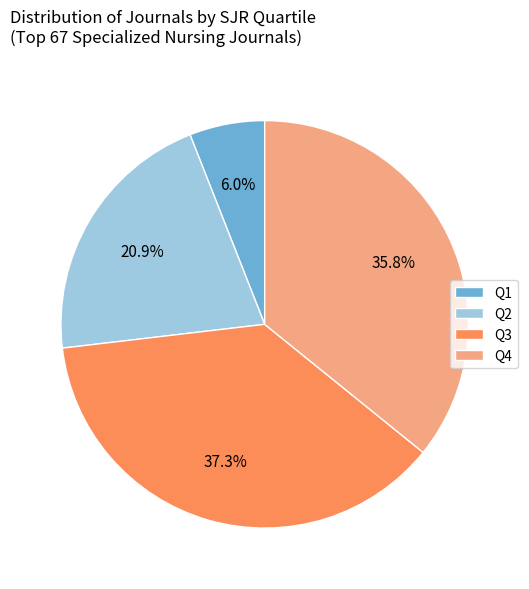

What percentage do Q4 and Q1 together represent?

41.8%